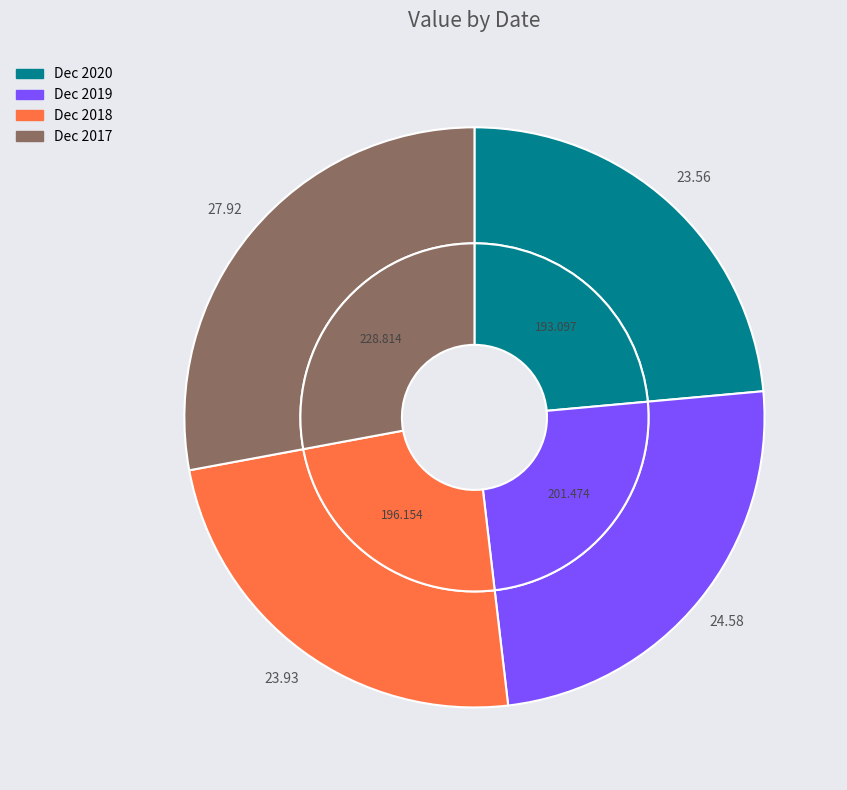

Does Dec 2017 account for over 50% of the chart?

No